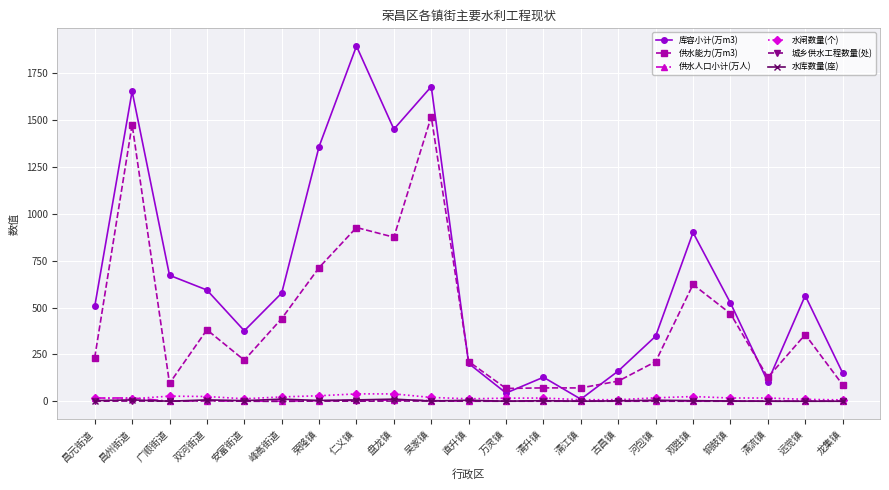

Between 安富街道 and 吴家镇, which series saw the biggest shift?

库容小计(万m3)